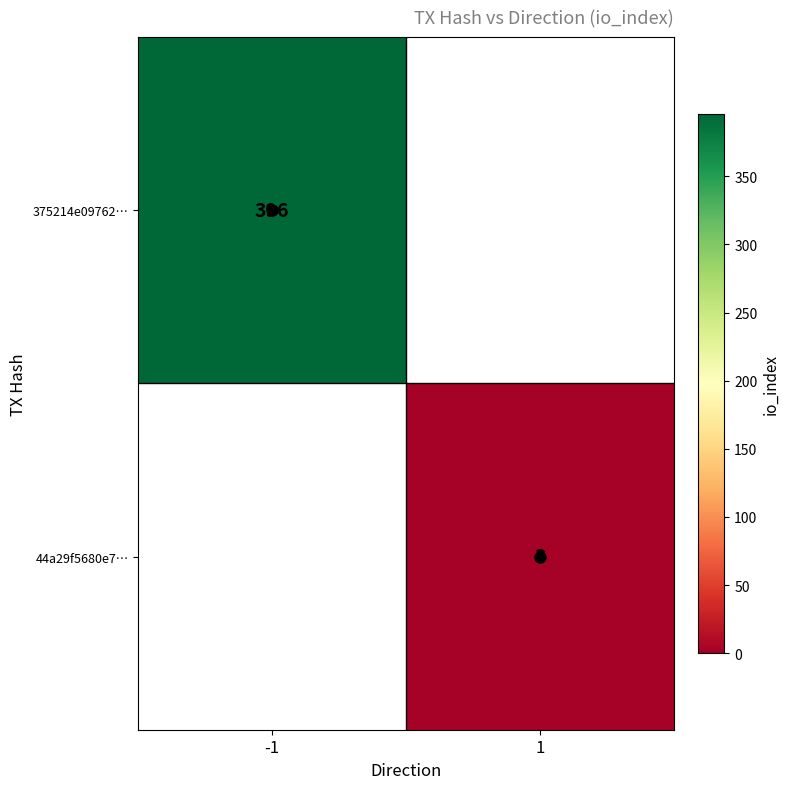

How many categories are shown in the chart?

2